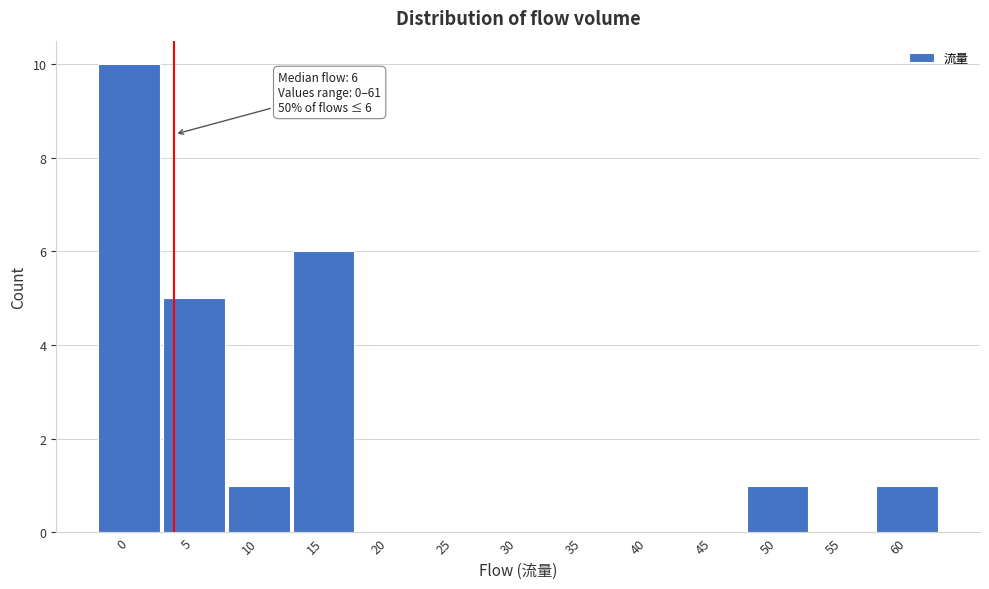

Reading right to left, extract all data points from this chart.

60=1	55=0	50=1	45=0	40=0	35=0	30=0	25=0	20=0	15=6	10=1	5=5	0=10